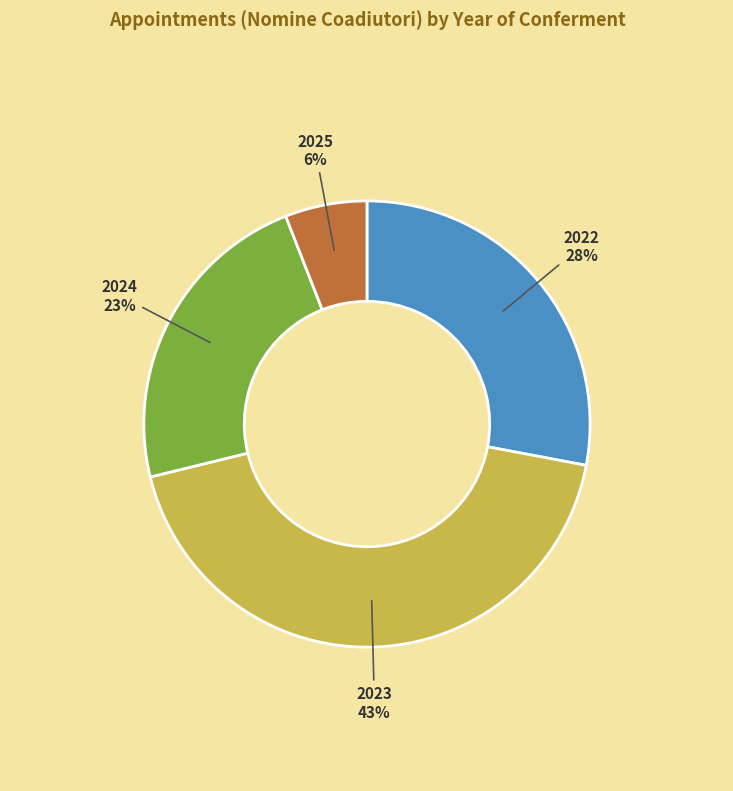

To the nearest percent, what portion does 2025 represent?

6%